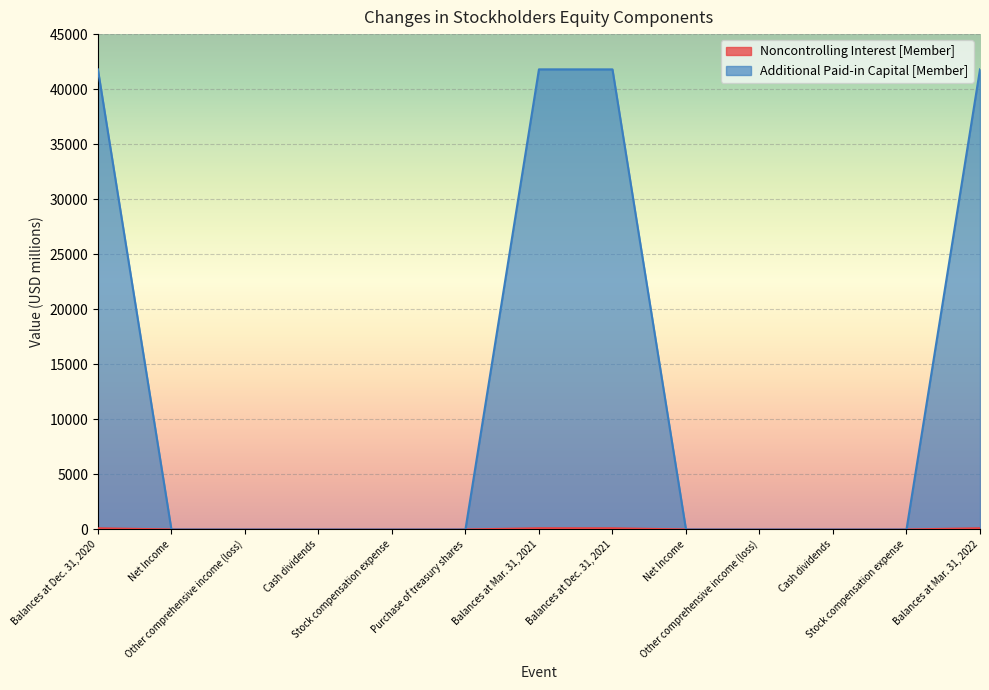

At which category does Noncontrolling Interest [Member] reach its first local peak?

Balances at Mar. 31, 2021